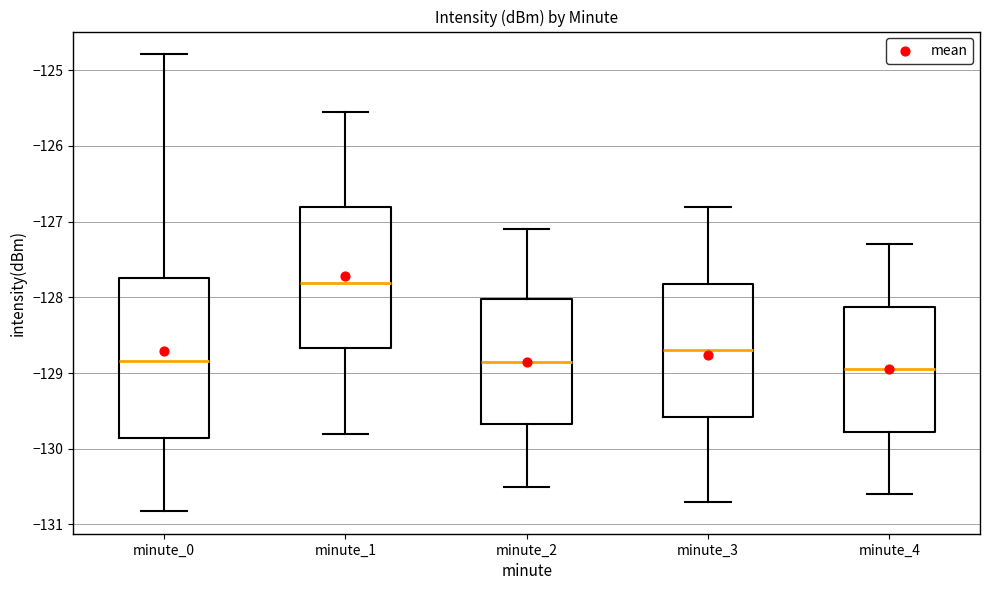

Reading left to right, read every box against the y-axis: the position of its median line, the range the box covers, and the ends of its whiskers. The values are not printed on the chart, so give them approximately, as read against the axis.

minute_0: median -128.8, box -129.9 to -127.7, whiskers -130.8 to -124.8
minute_1: median -127.8, box -128.7 to -126.8, whiskers -129.8 to -125.5
minute_2: median -128.8, box -129.7 to -128.0, whiskers -130.5 to -127.1
minute_3: median -128.7, box -129.6 to -127.8, whiskers -130.7 to -126.8
minute_4: median -128.9, box -129.8 to -128.1, whiskers -130.6 to -127.3